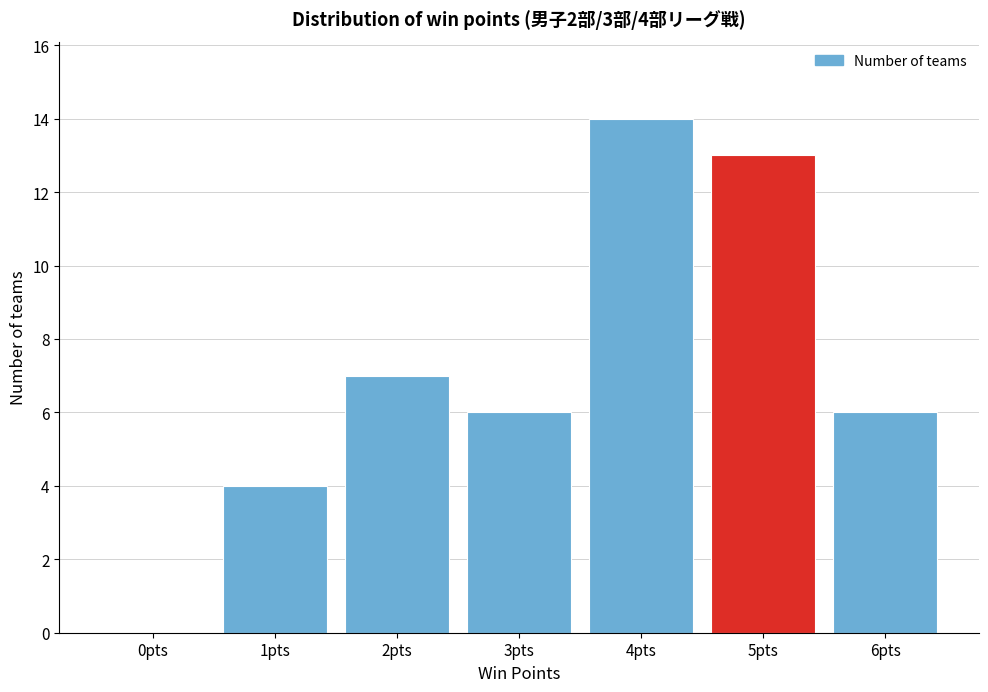

Reading left to right, what are all the values shown in this chart?

0pts=0	1pts=4	2pts=7	3pts=6	4pts=14	5pts=13	6pts=6